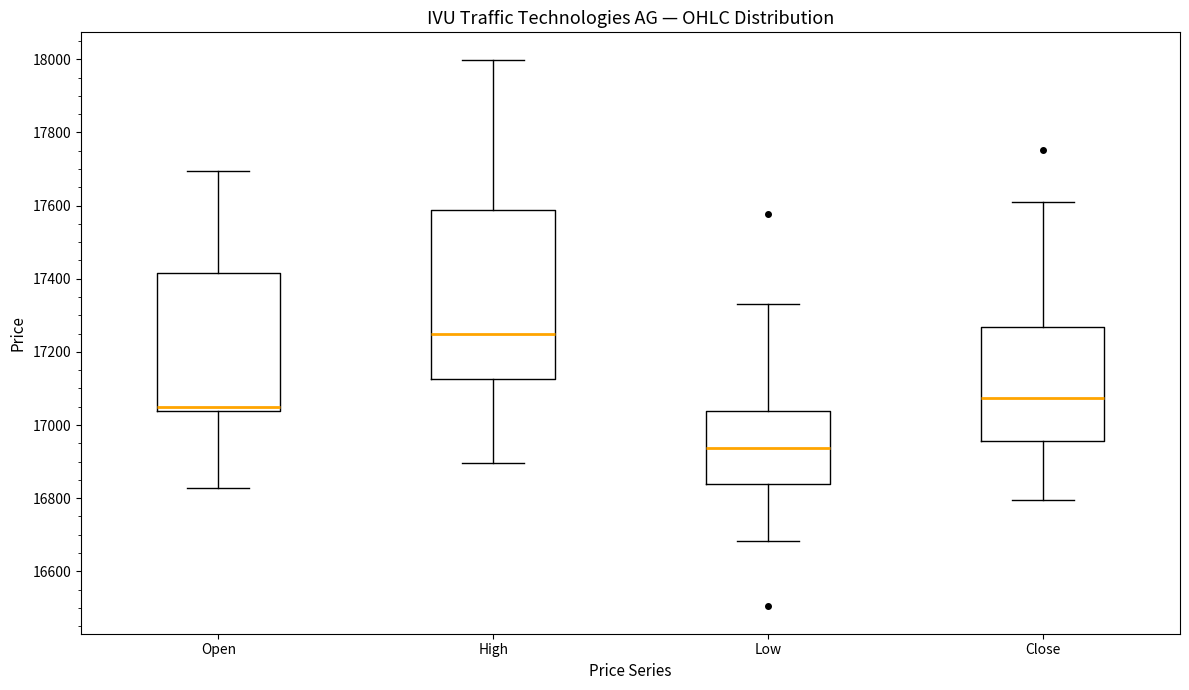

Which box has the highest median line?

High